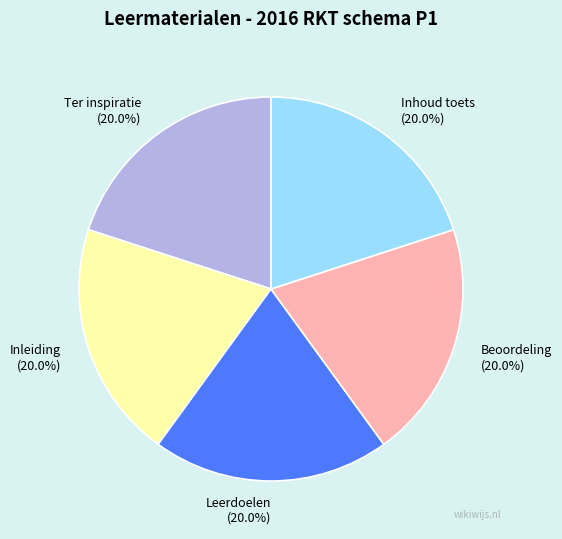

True or false: Inhoud toets accounts for 11% of the total.

False